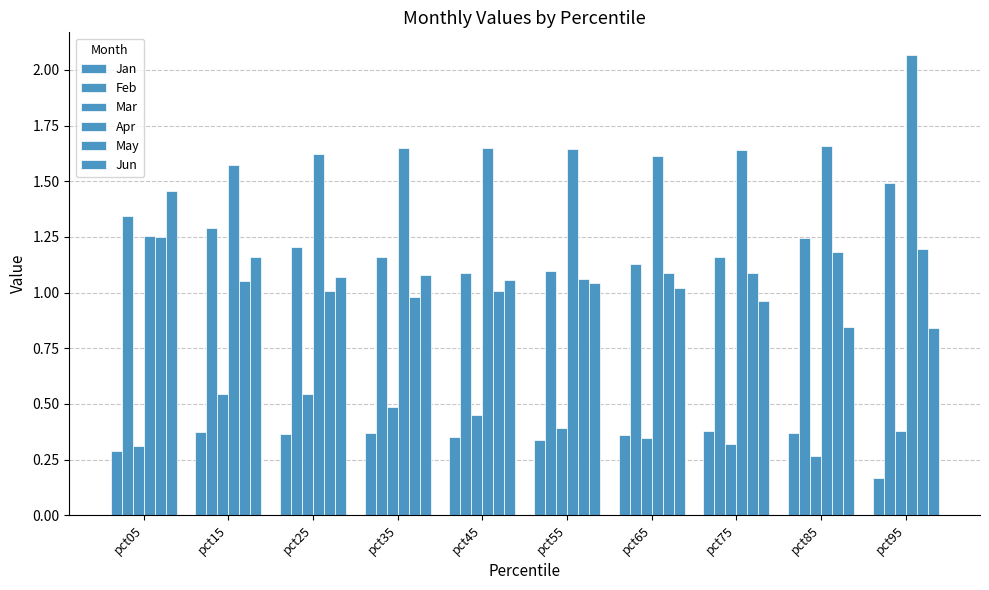

Rank the series at pct15 from highest to lowest value.

Apr, Feb, Jun, May, Mar, Jan